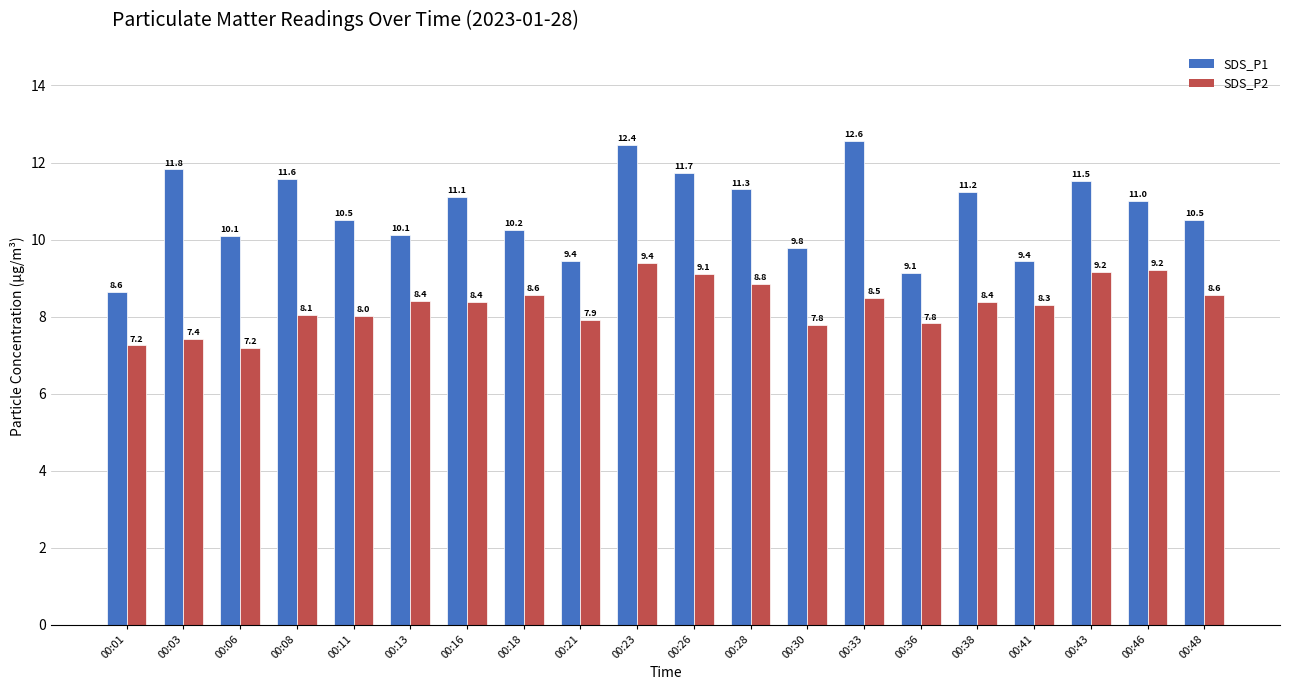

What is the difference between the SDS_P1 values at 00:03 and 00:28?

0.5